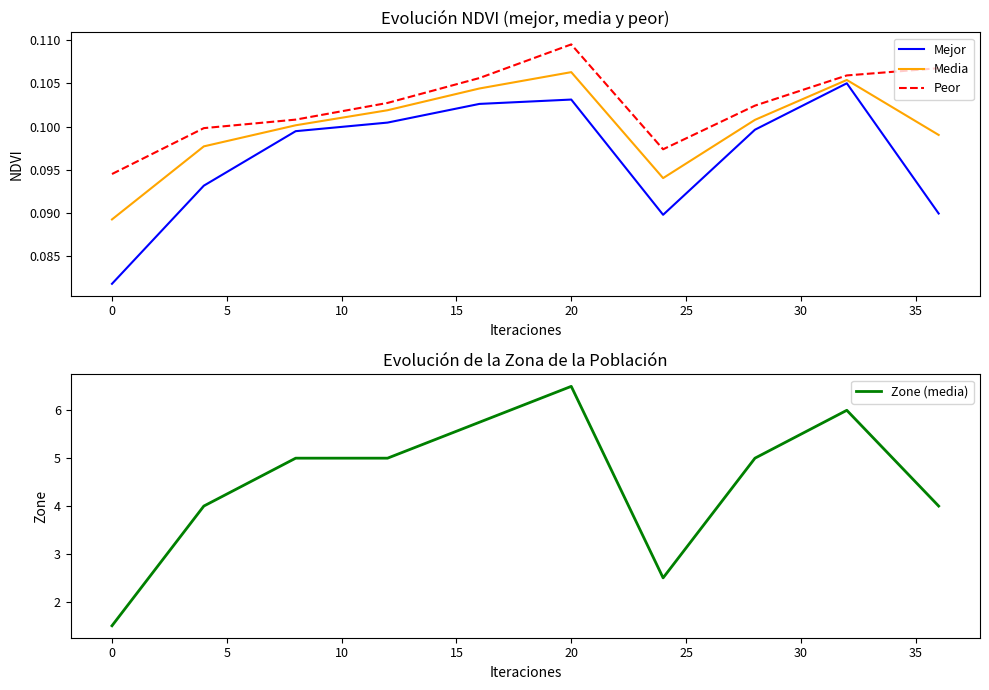

What is the maximum value for Zone (media)?

6.5